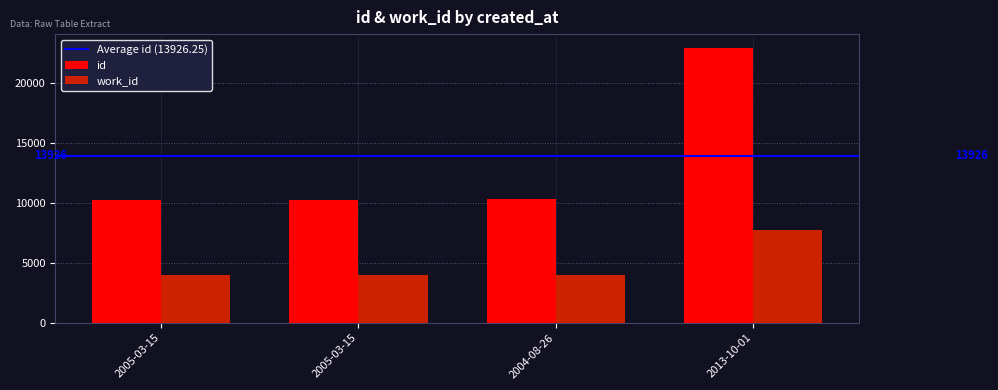

Which category has the highest value across all series?

2013-10-01